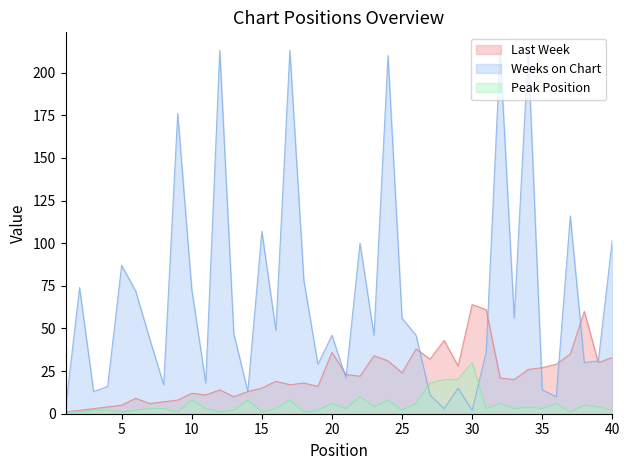

Where is the first local minimum for Weeks on Chart?

3